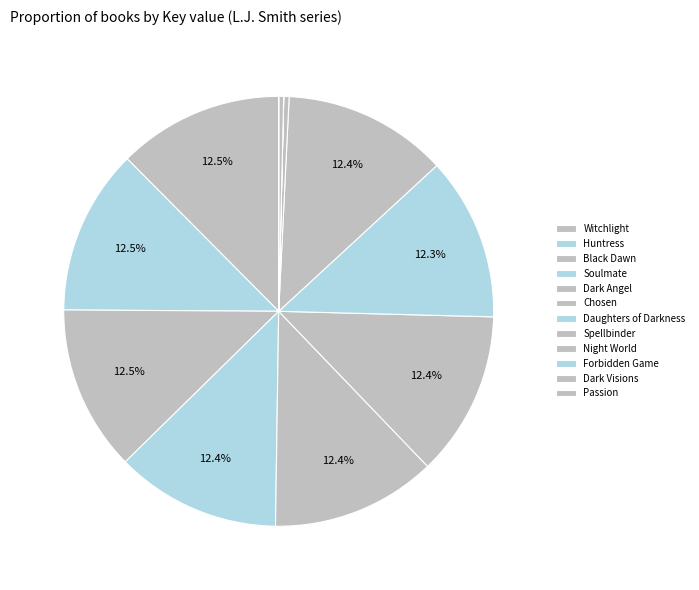

Between Forbidden Game and Night World, which is larger?

Night World